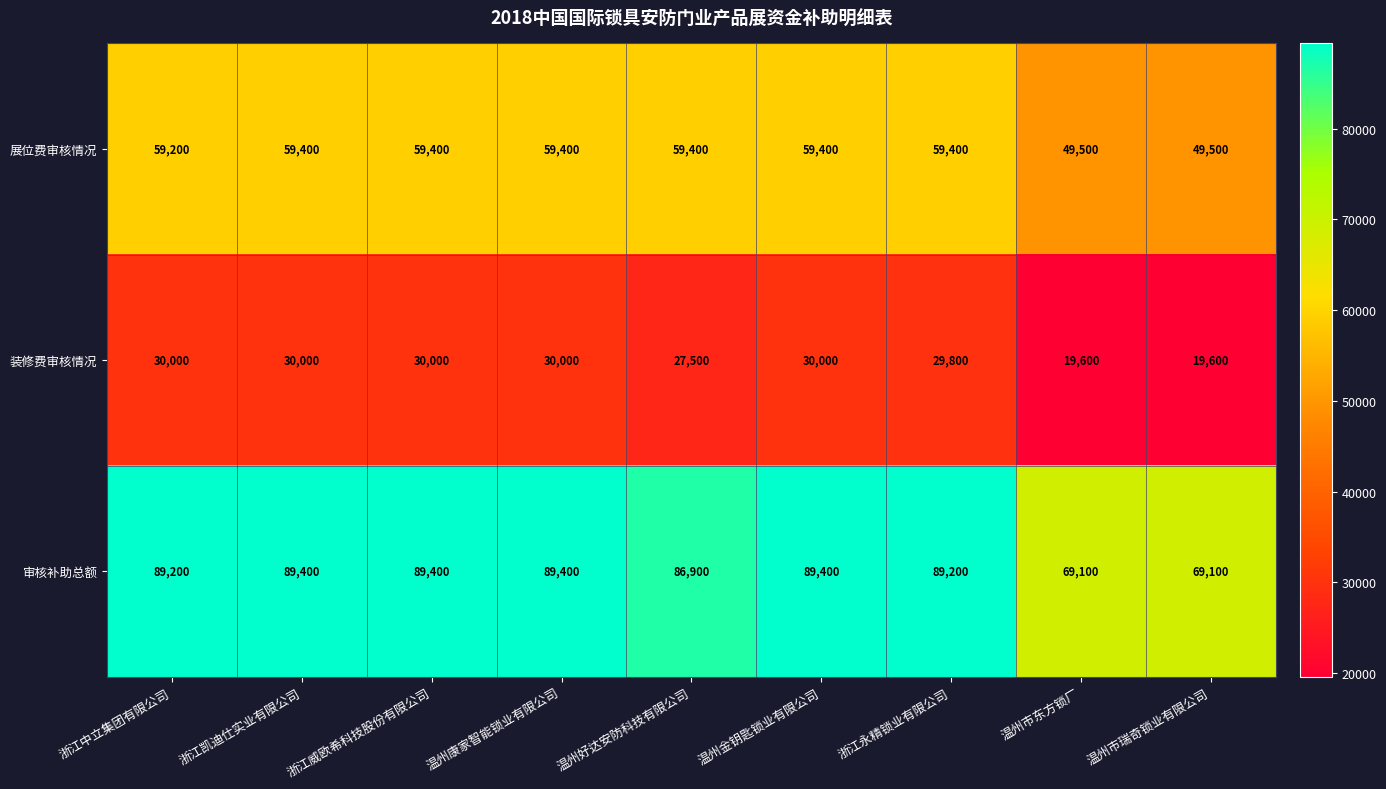

List the series in order of their peak value, highest first.

审核补助总额, 展位费审核情况, 装修费审核情况